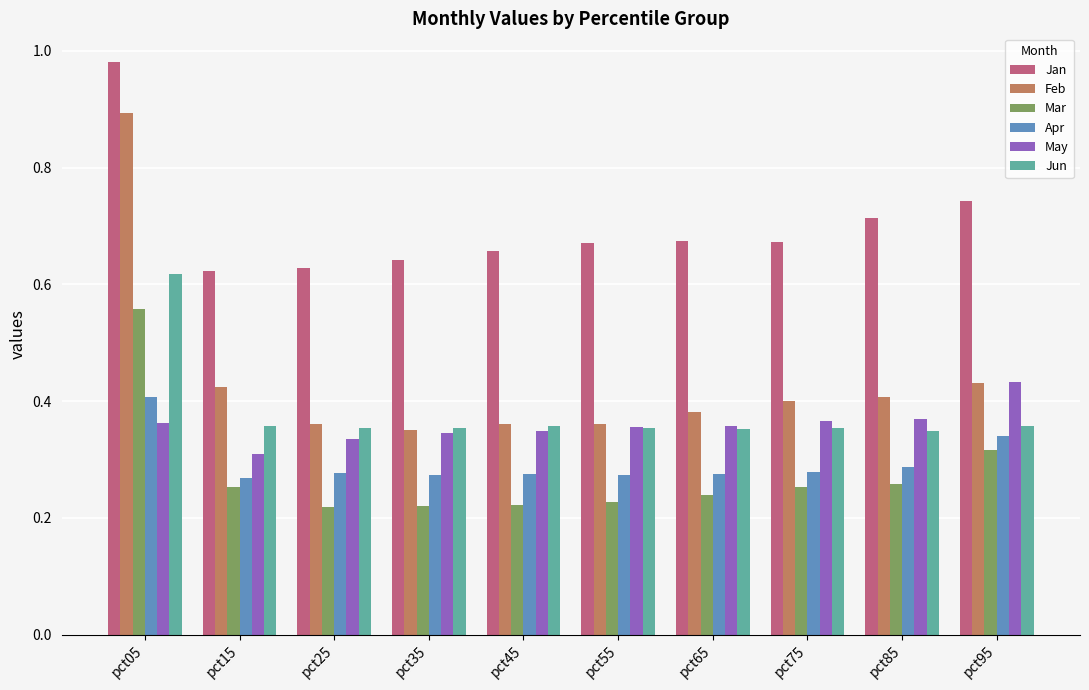

Which series has the widest spread of values?

Feb